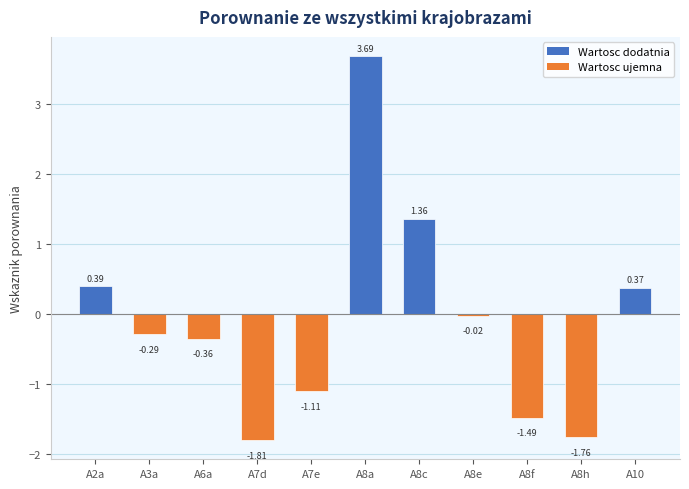

At which label does the data first exceed 0?

A2a